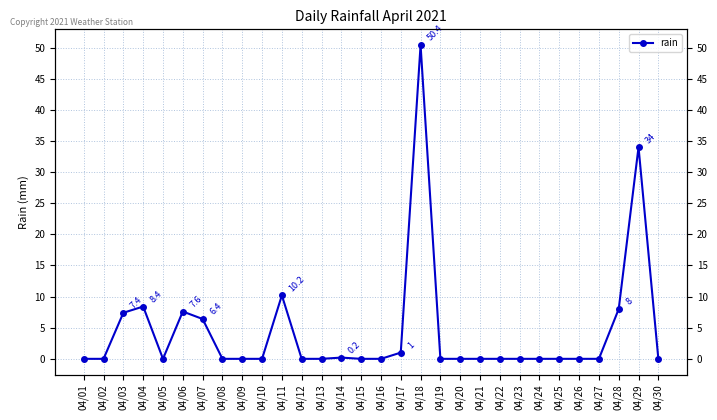

How many interior local peaks (higher than both neighbors) does the data have?

6